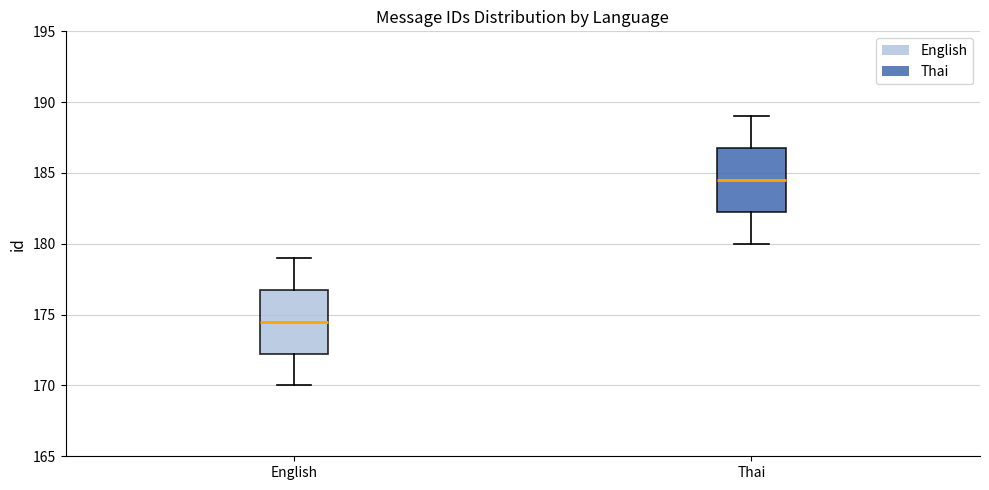

Where does the lower whisker of the box for English end on the y-axis? The values are not printed on the chart, so give them approximately, as read against the axis.

170.0